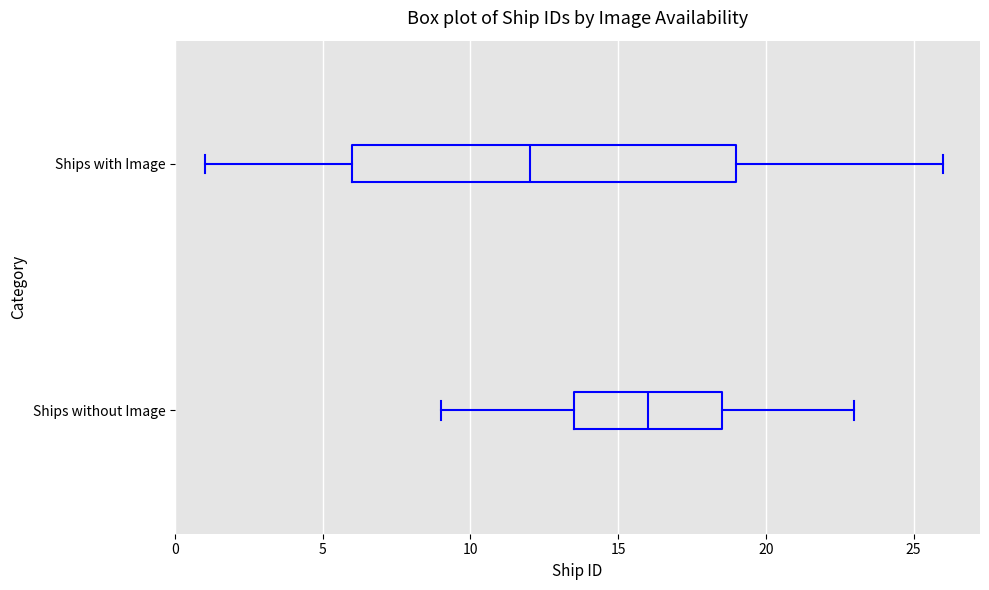

Where is the right edge of the box for Ships without Image on the x-axis? The values are not printed on the chart, so give them approximately, as read against the axis.

18.5